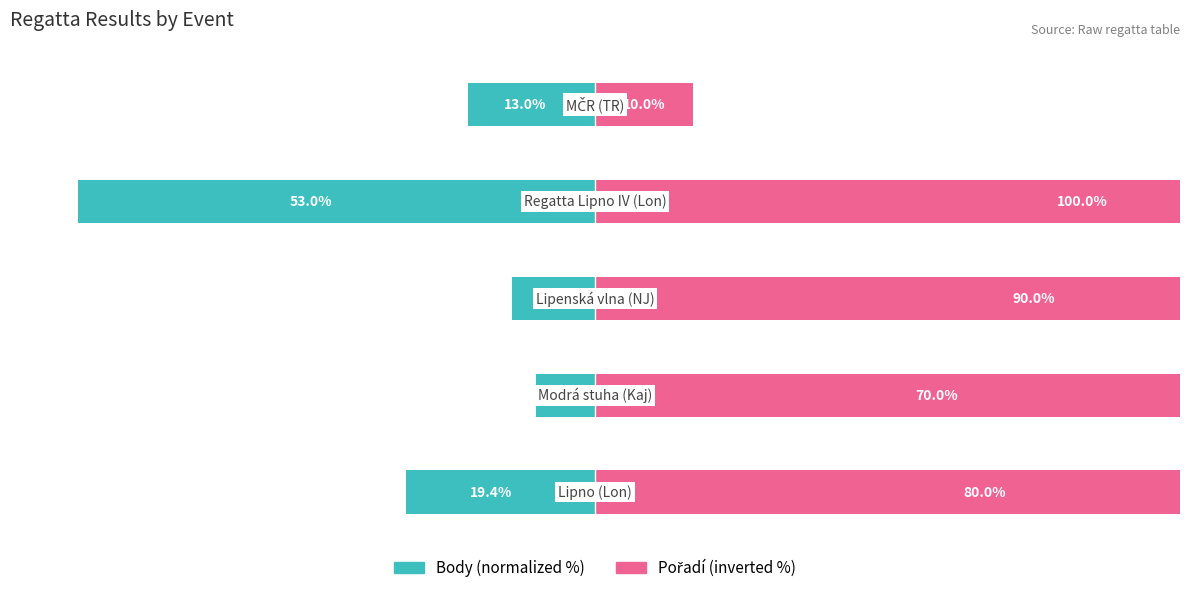

How many series are shown in this chart?

2